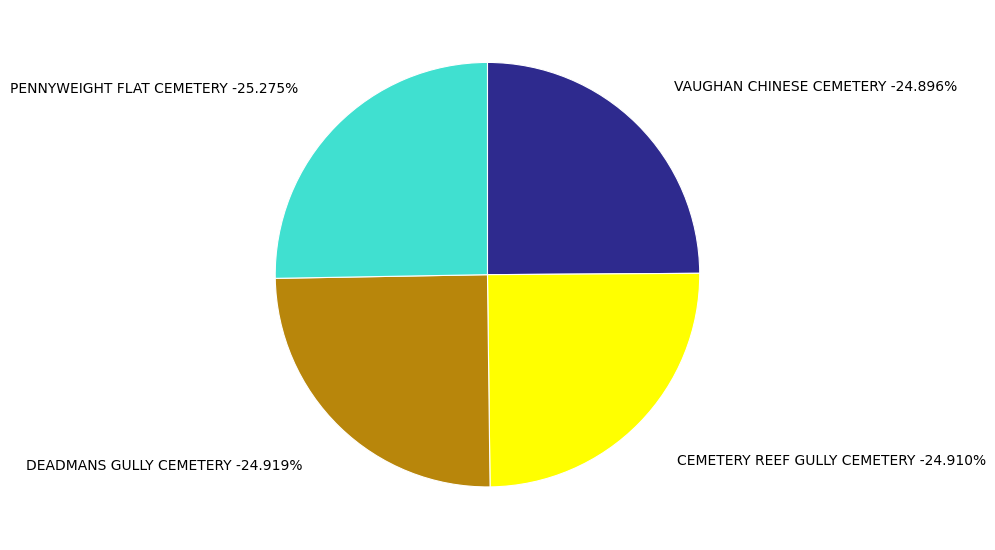

Is there any slice that represents more than half of the pie?

No